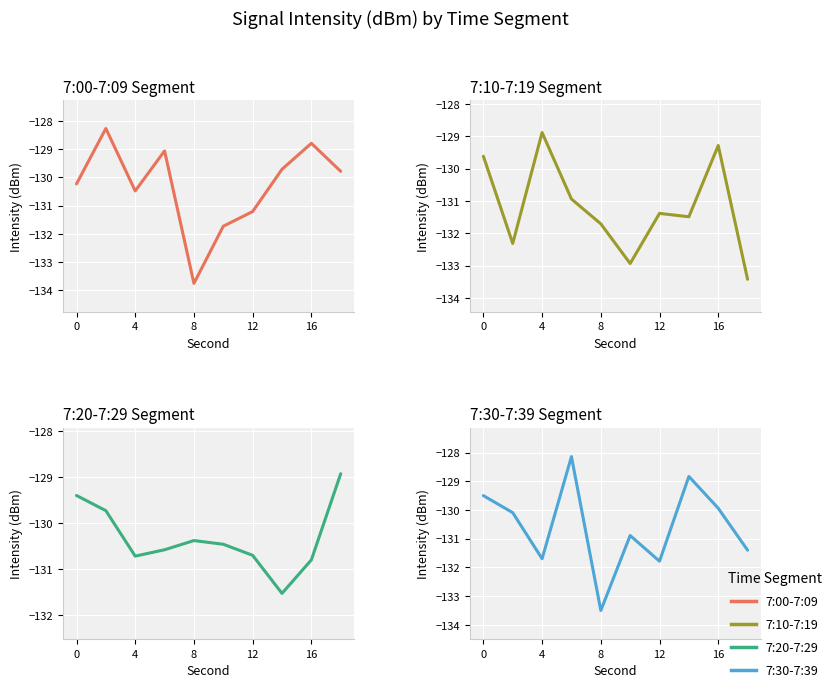

What is the average value of the 7:20-7:29 series?

-130.3